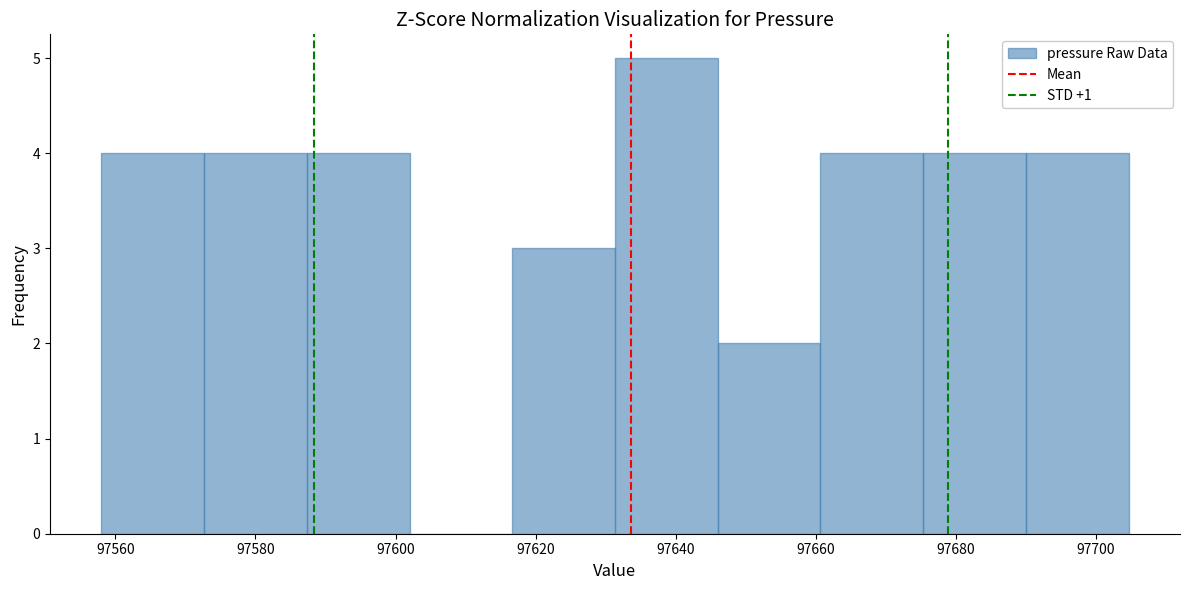

Reading left to right, list every bar in this chart as the range it spans on the x-axis followed by its height. Neither the bar edges nor the heights are printed on the chart, so give them approximately, as read against the axes.

97558 to 97572: 4
97572 to 97588: 4
97588 to 97602: 4
97602 to 97616: 0
97616 to 97632: 3
97632 to 97646: 5
97646 to 97660: 2
97660 to 97676: 4
97676 to 97690: 4
97690 to 97704: 4